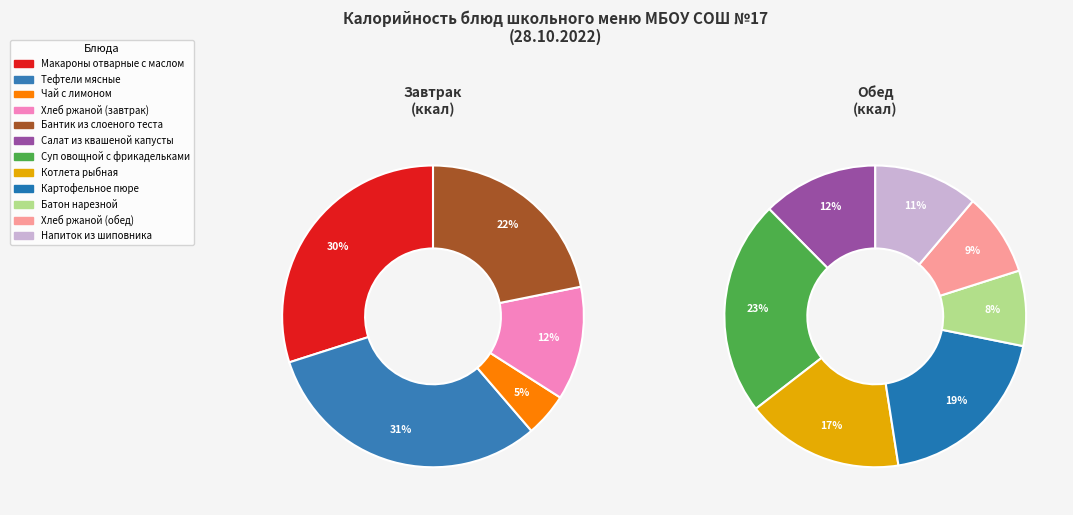

True or false: Батон нарезной accounts for 1% of the total.

False